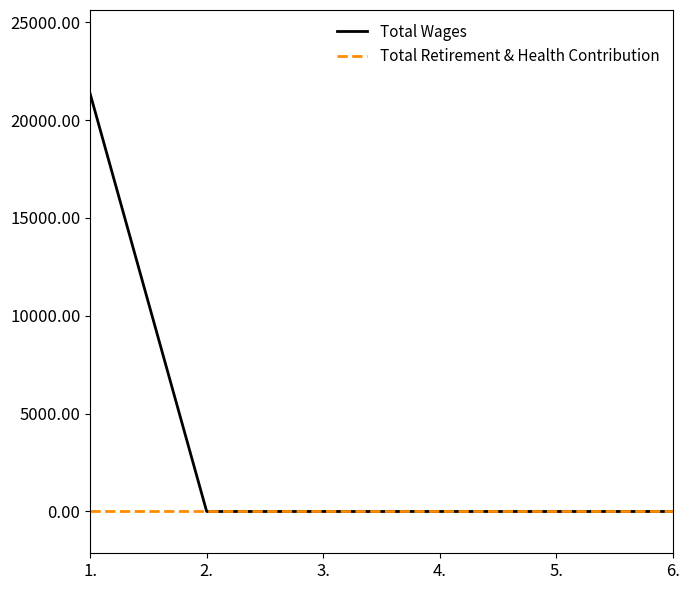

True or false: Total Retirement & Health Contribution has a value of 0 at 6..

True